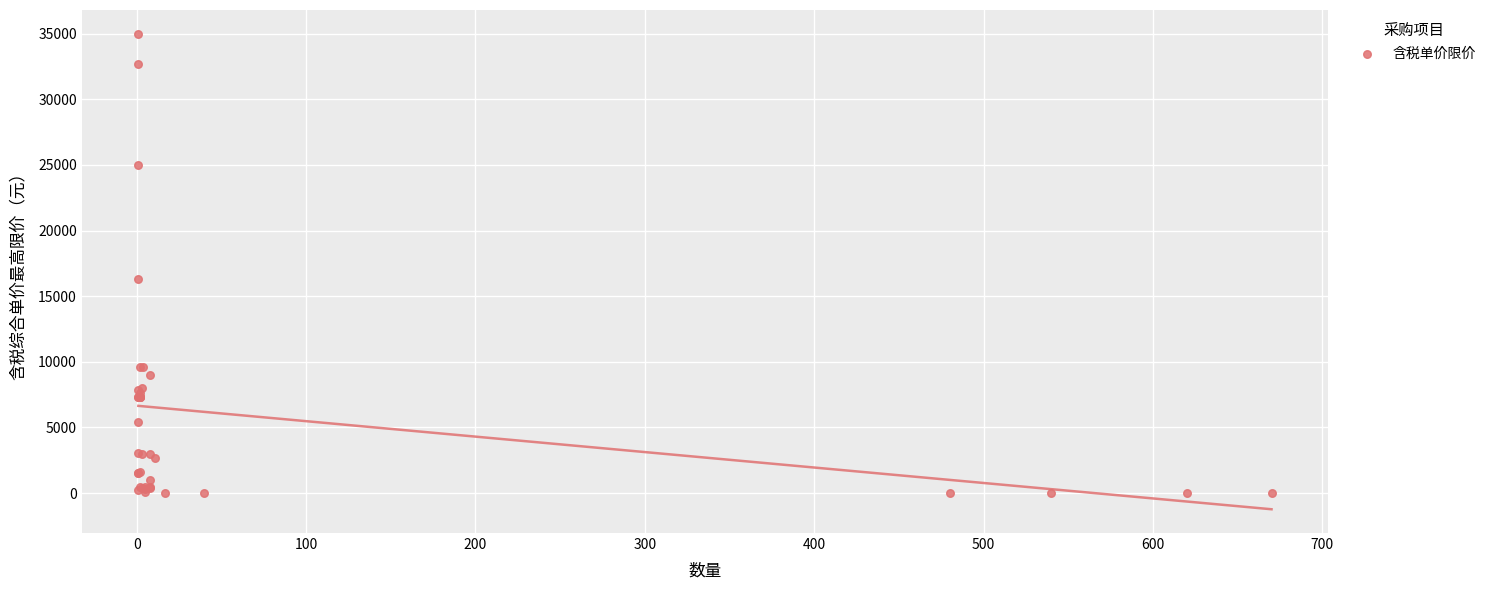

What Y value in the scatter plot is closest to 17501?

16350.0